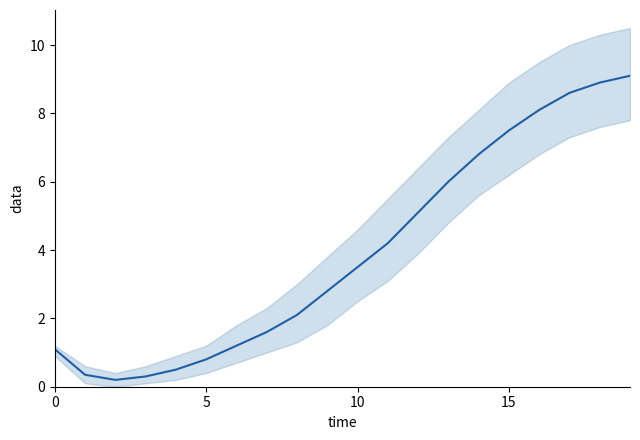

True or false: the data shows 2.8 at 9.

True